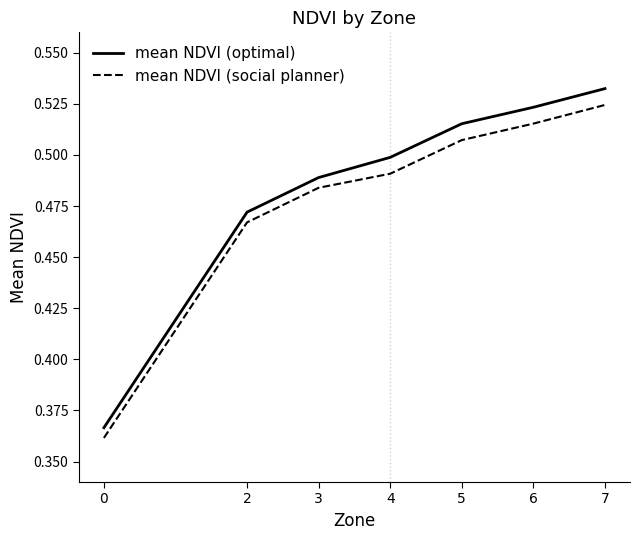

Count the number of categories in the chart.

7